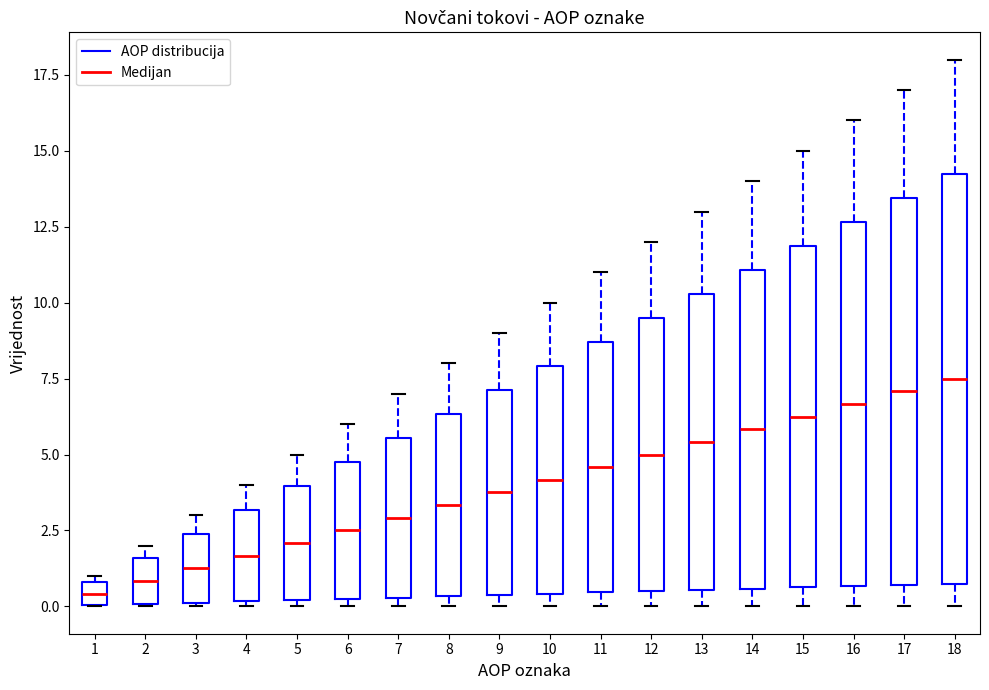

Which box is the tallest, from its lower edge to its upper edge?

18